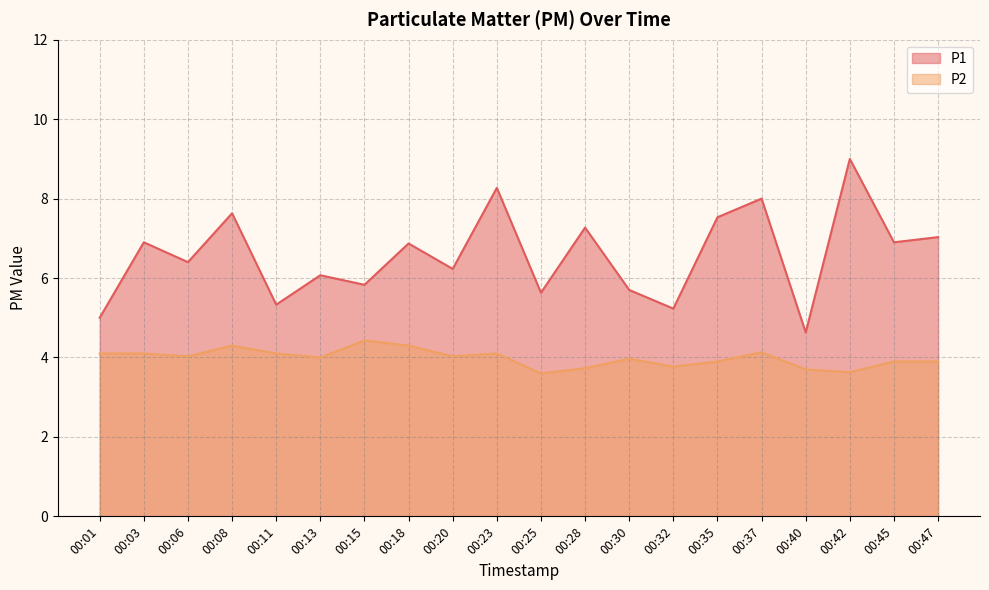

True or false: P2 and P1 cross at least once.

False